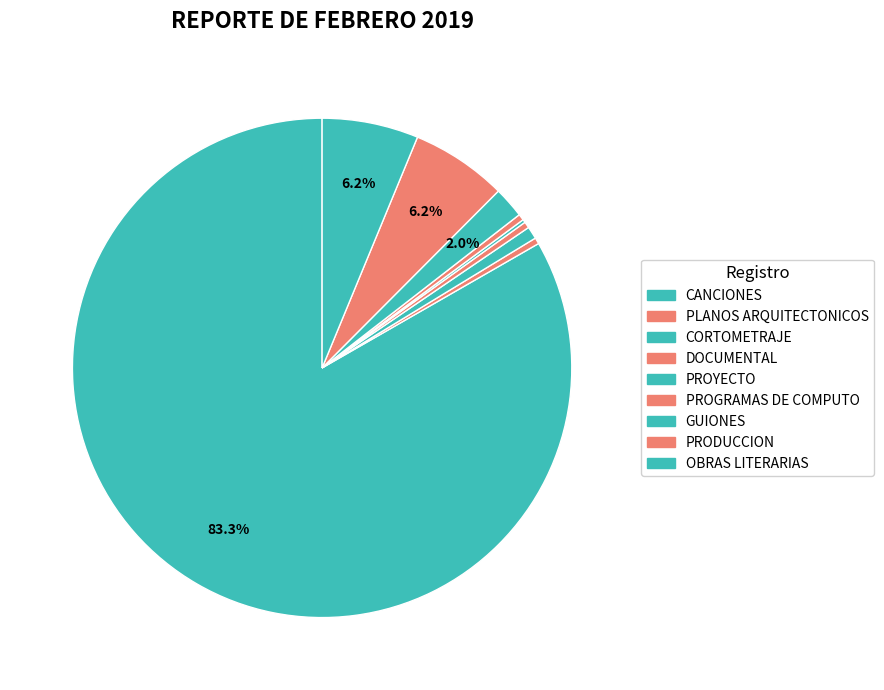

What percentage is NOT represented by PROGRAMAS DE COMPUTO?

99.6%